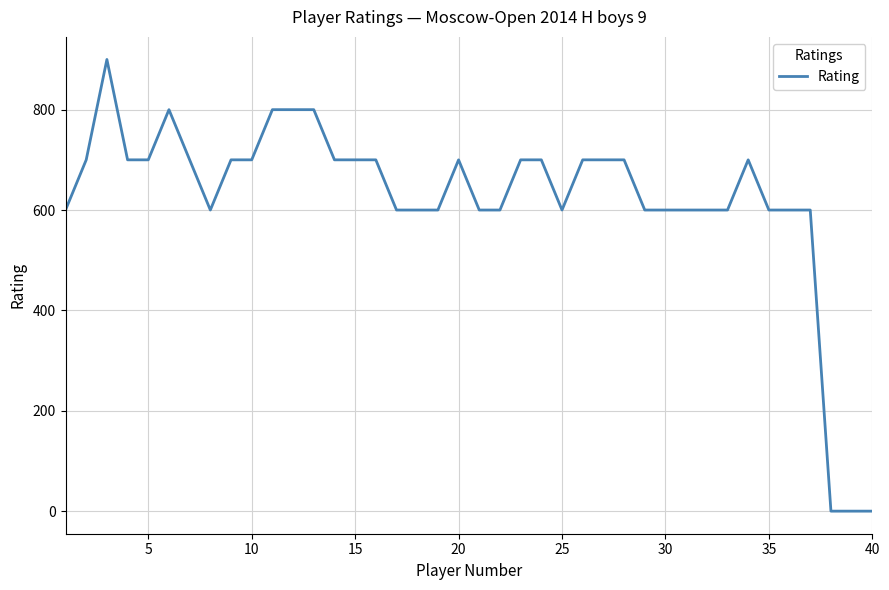

What is the difference between the maximum and minimum values?

900